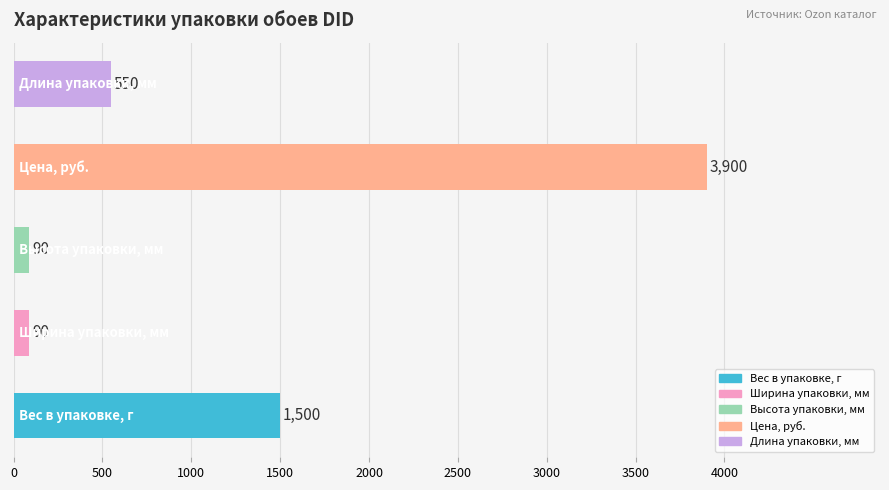

What is the smallest value displayed?

90